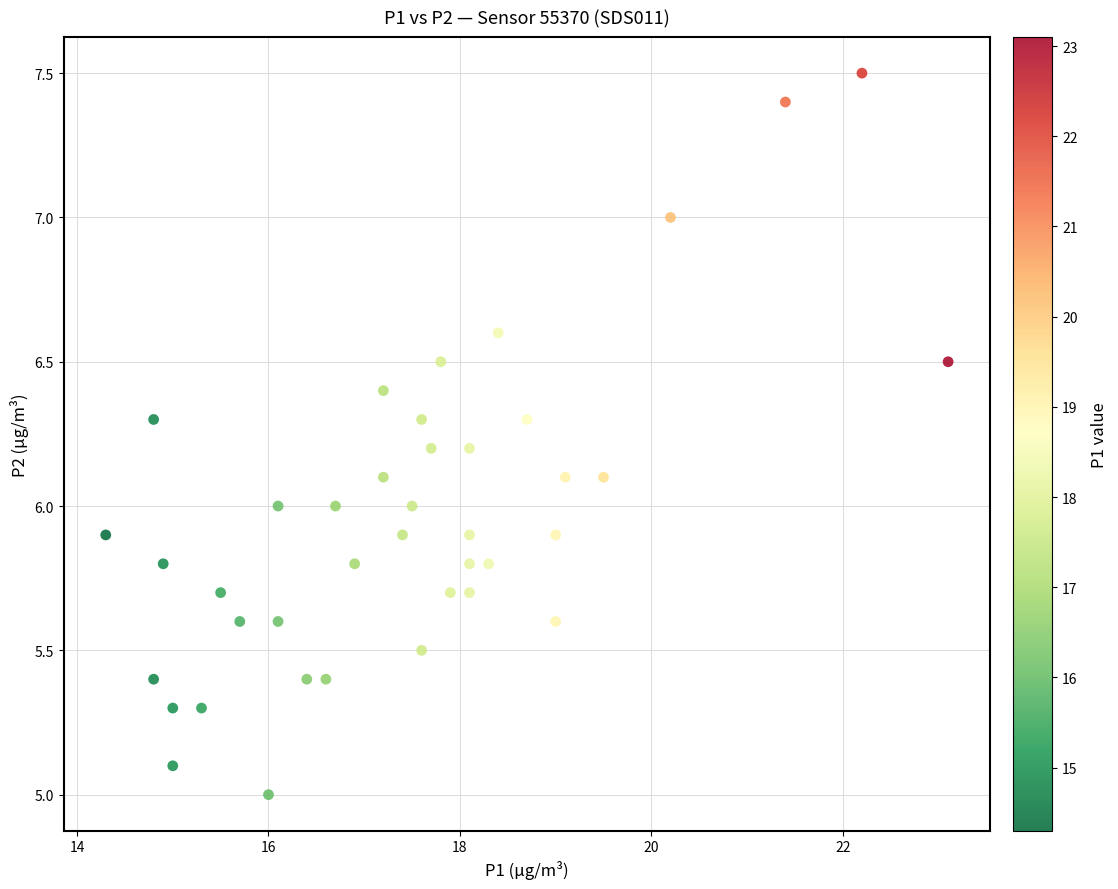

What is the range of Y values (max minus min)?

2.5